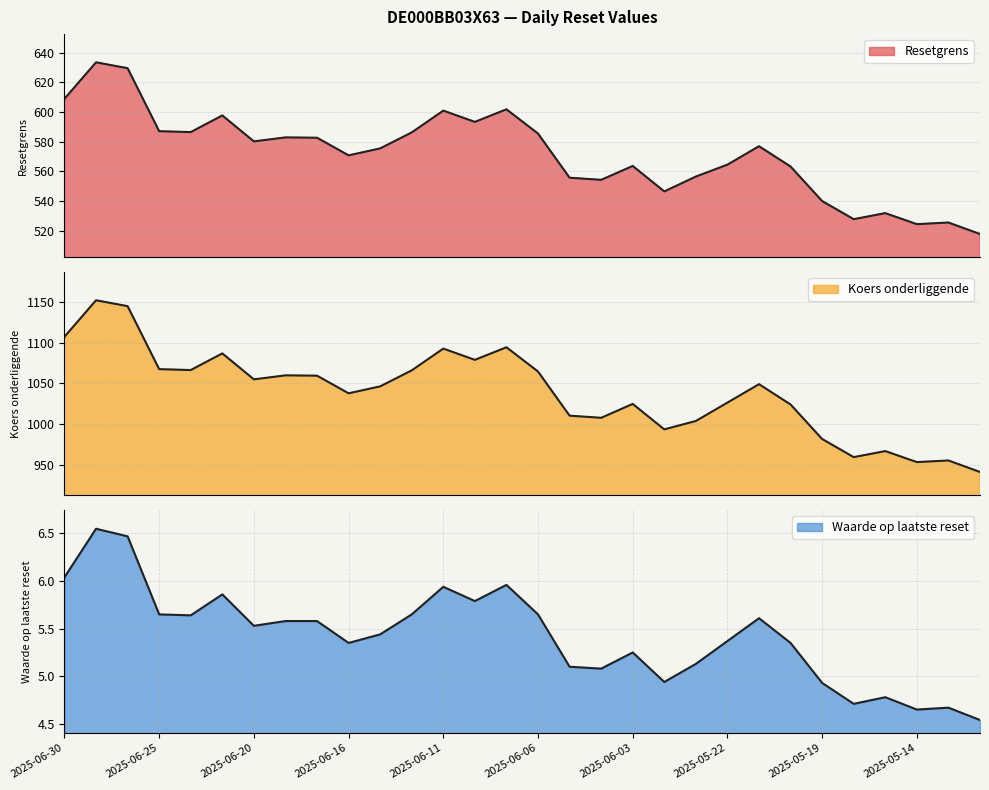

What are all the series names shown in the legend?

Resetgrens, Koers onderliggende, Waarde op laatste reset